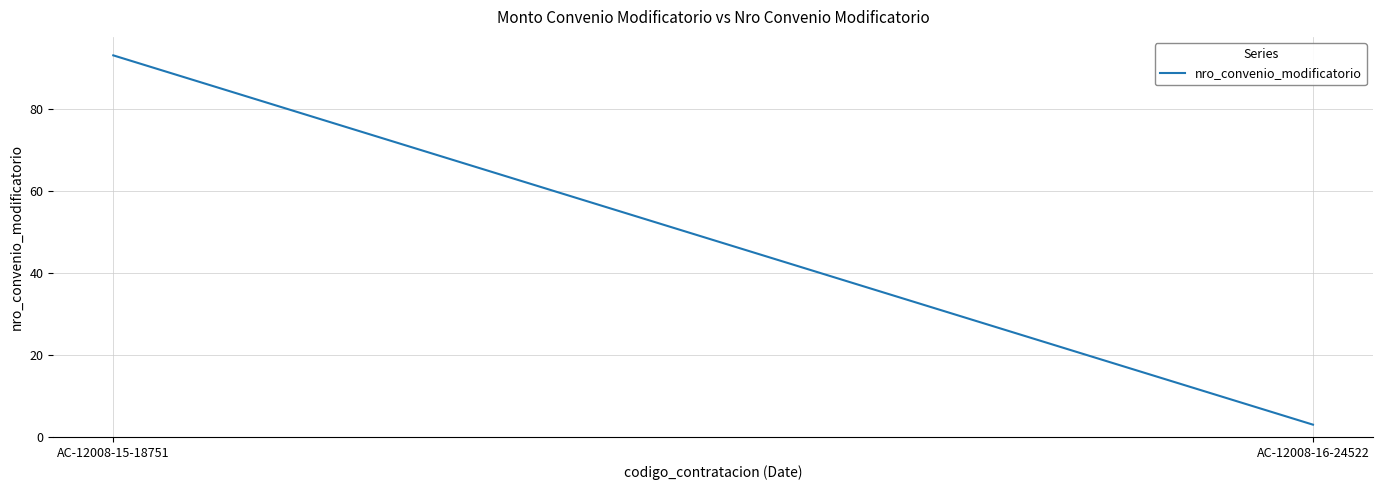

How many values are between 3 and 93?

2